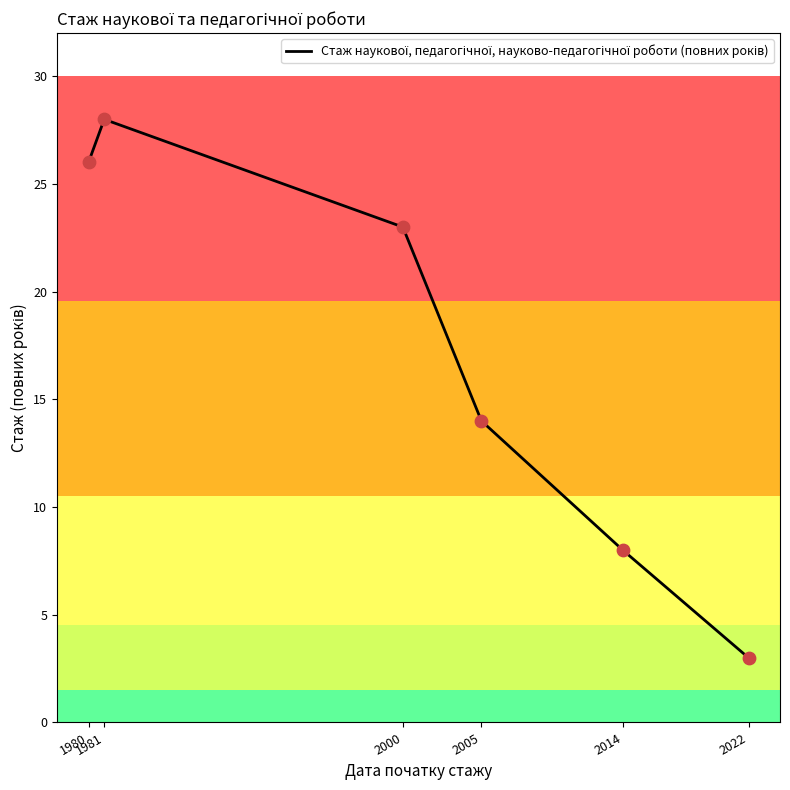

What is the change in value from 2014 to 2022?

-5